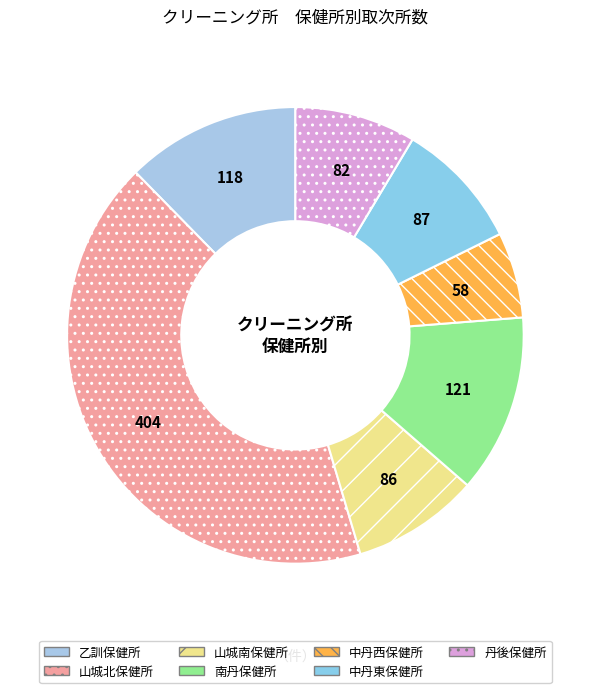

Is 中丹東保健所 the majority of the pie?

No